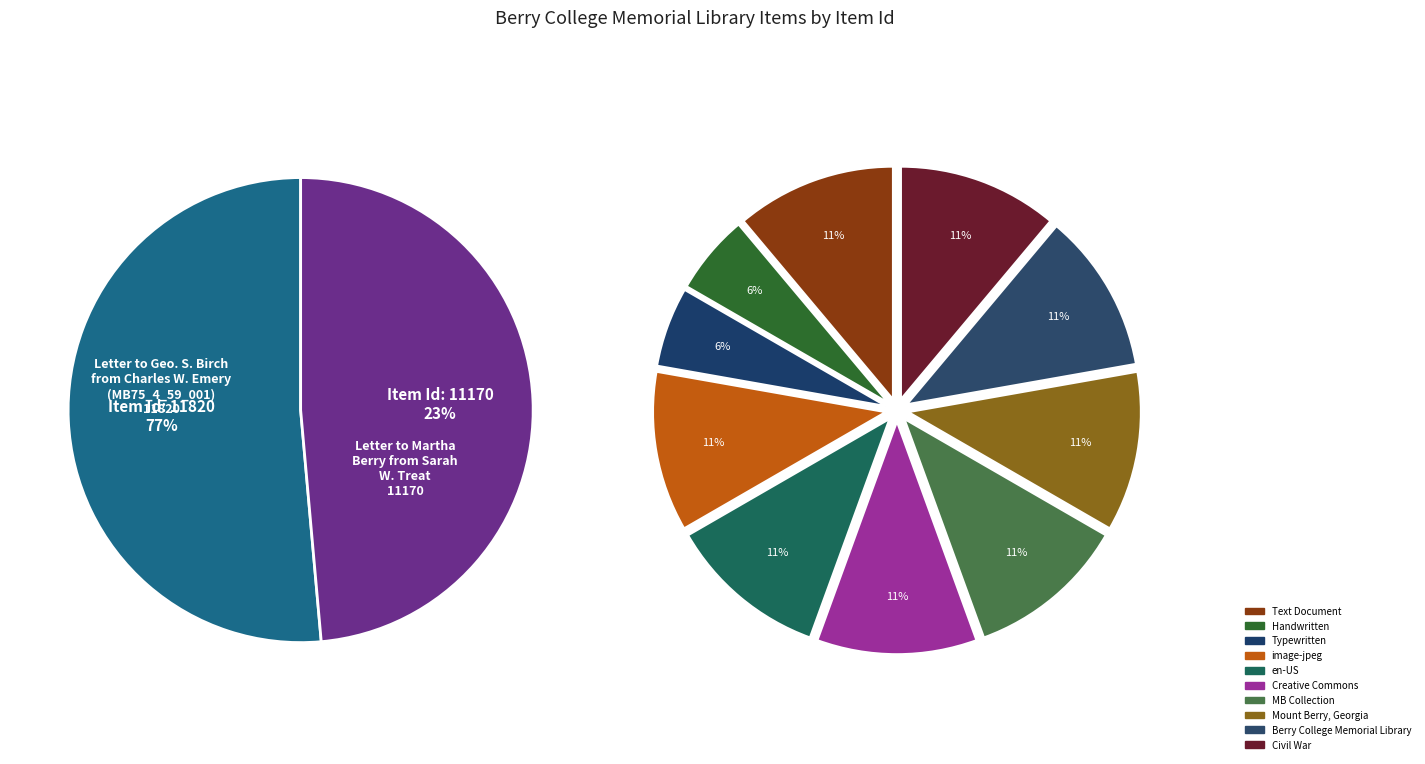

Is the sum of Letter to Geo. S. Birch from Charles W. Emery (MB75_4_59_001) and Letter to Martha Berry from Sarah W. Treat (MB74_3_27_001) greater than half?

Yes